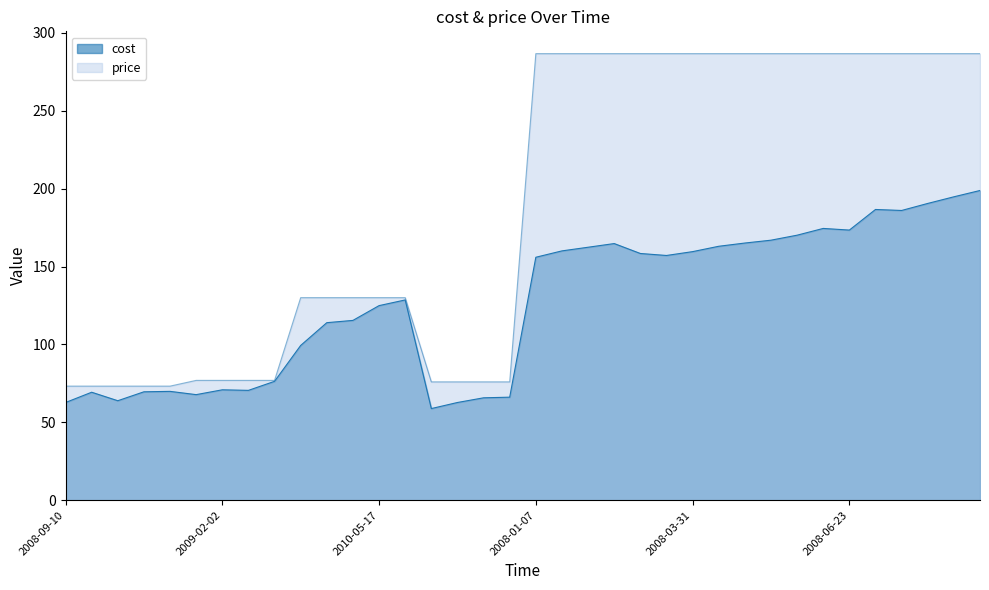

How many series are shown in this chart?

2